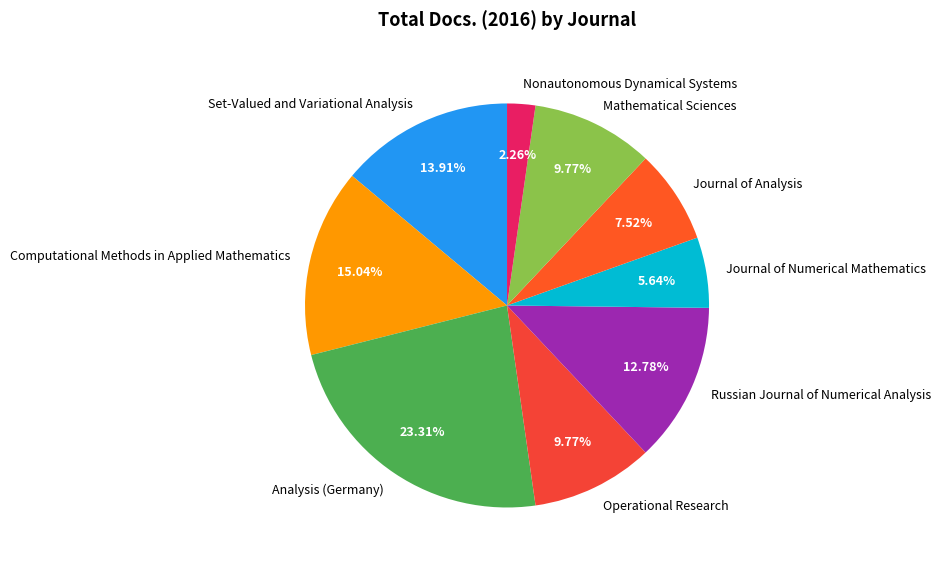

Is there a majority slice in this chart?

No